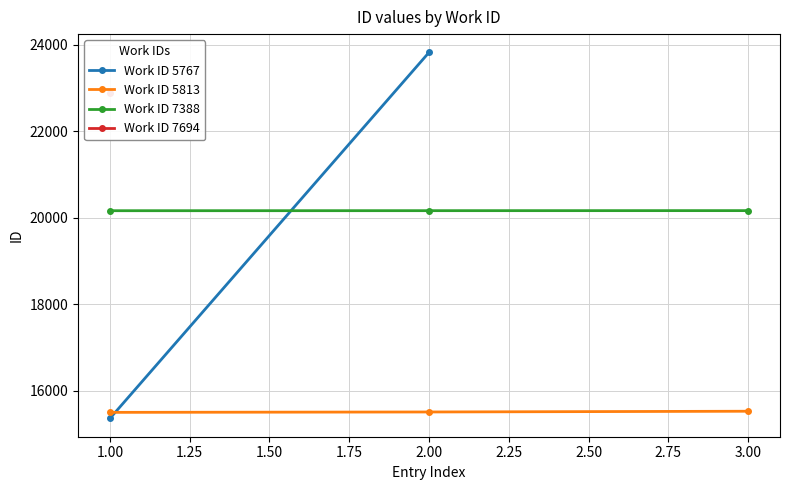

The value of Work ID 5813 at 3.00 is 26163. True or false?

False